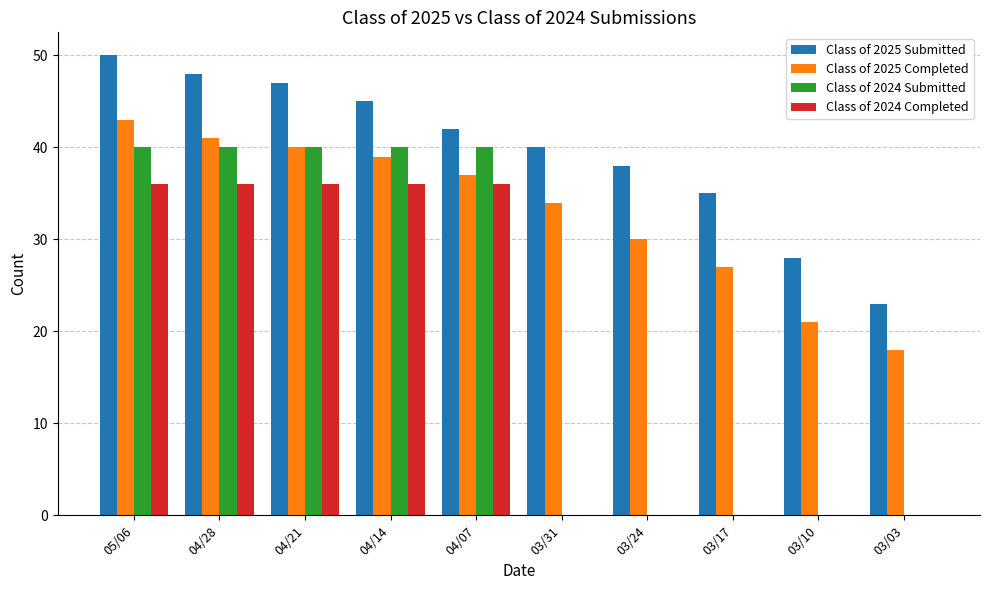

What is the maximum value for Class of 2025 Submitted?

50